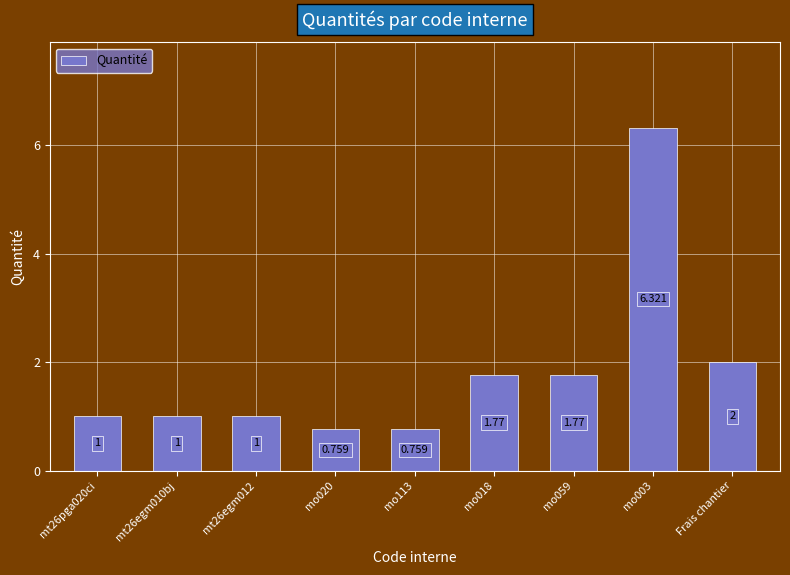

True or false: the data shows 0.3 at mt26egm012.

False